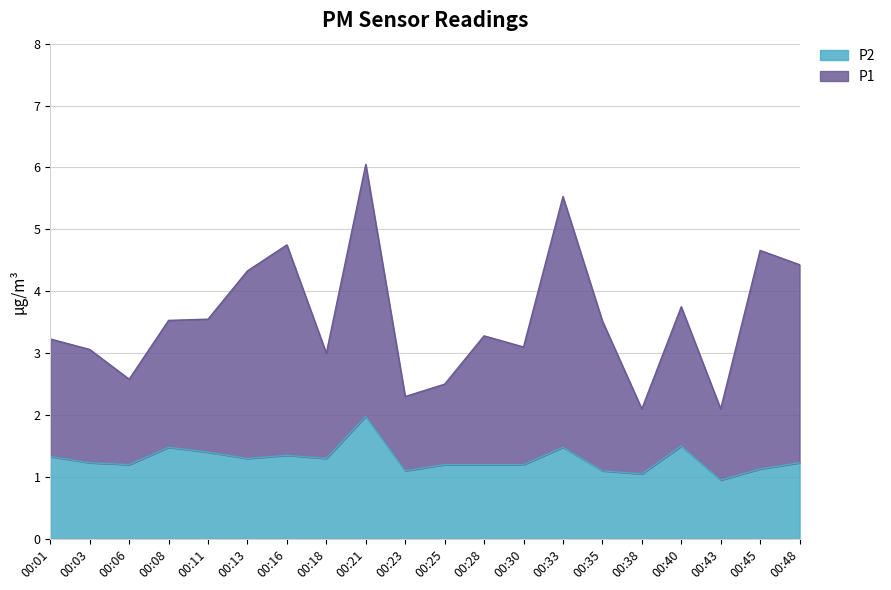

What is the minimum value shown in the chart?

0.9